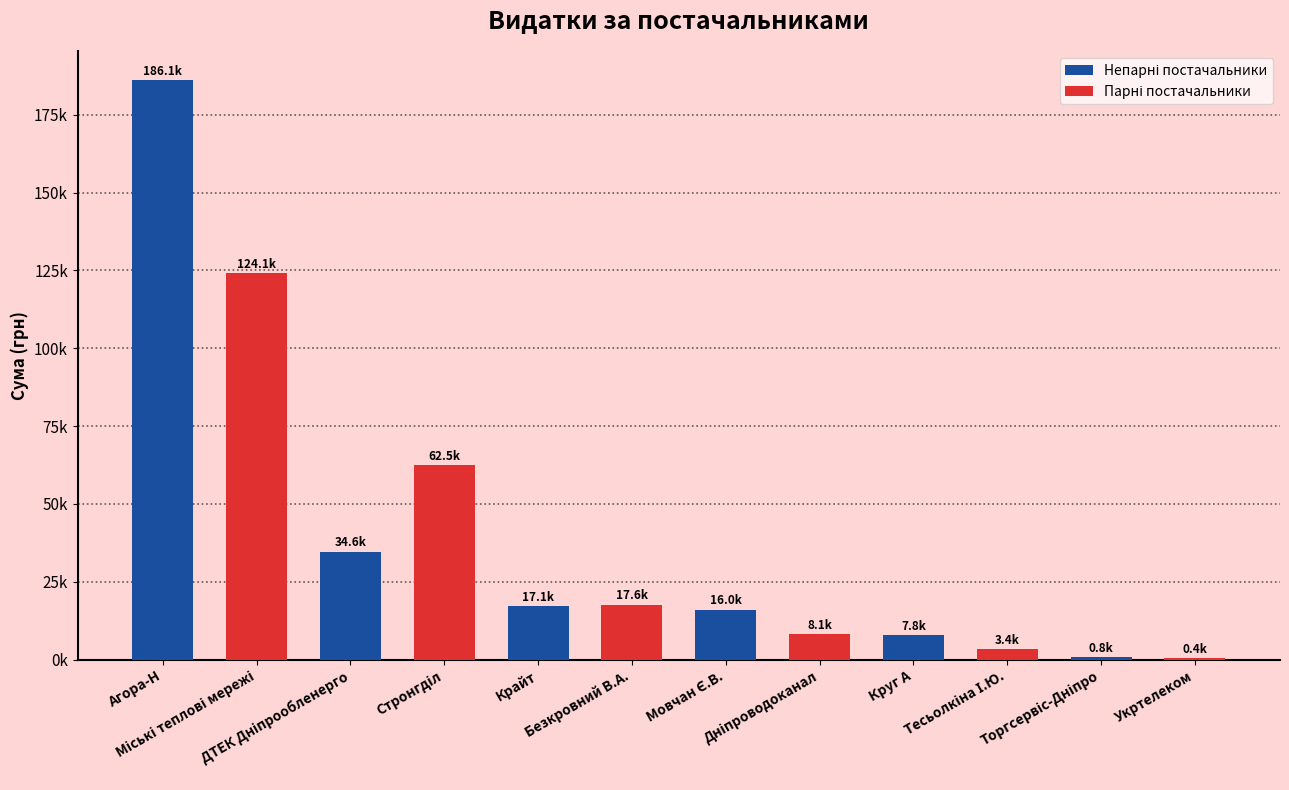

How many values exceed 17060?

6